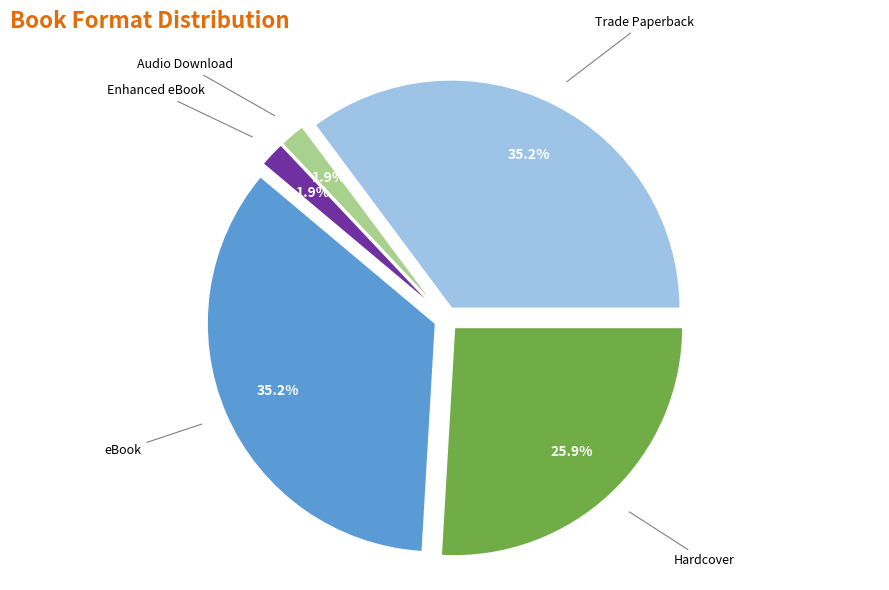

To the nearest percent, what percentage of the pie is Trade Paperback?

35%